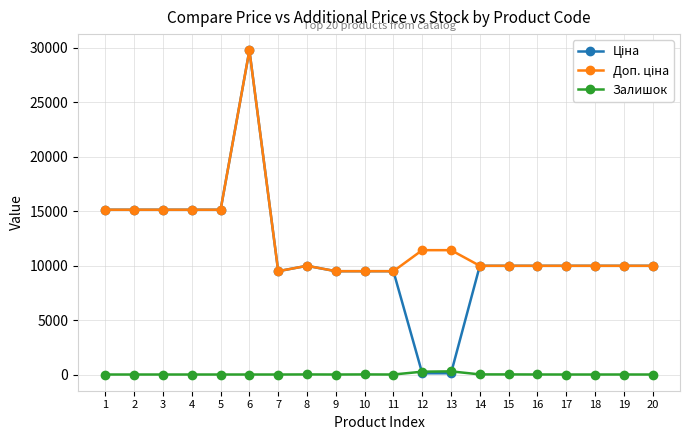

What is the total value across all series at 3?

30240.0